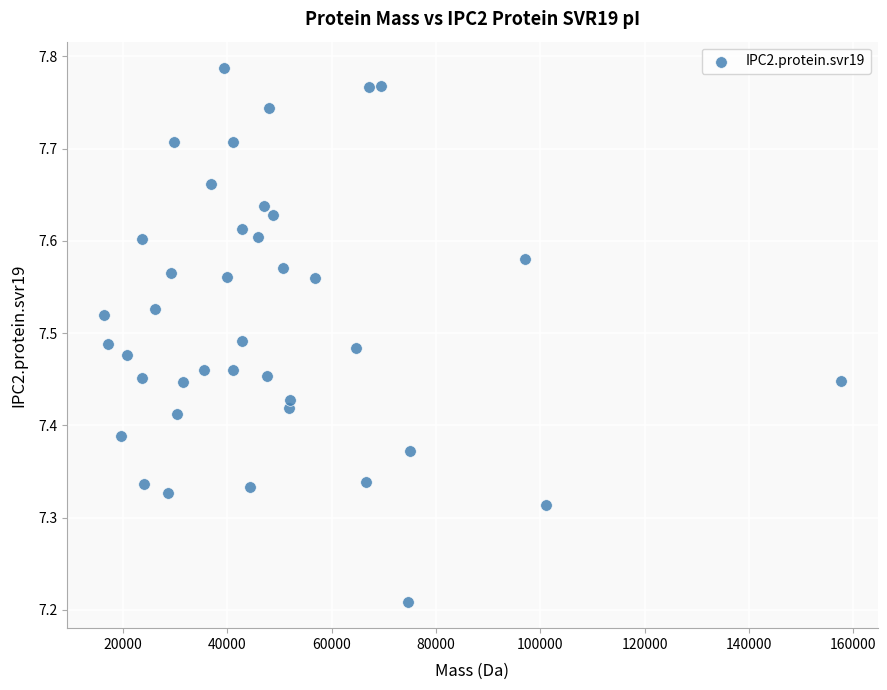

What is the range of Y values (max minus min)?

0.6